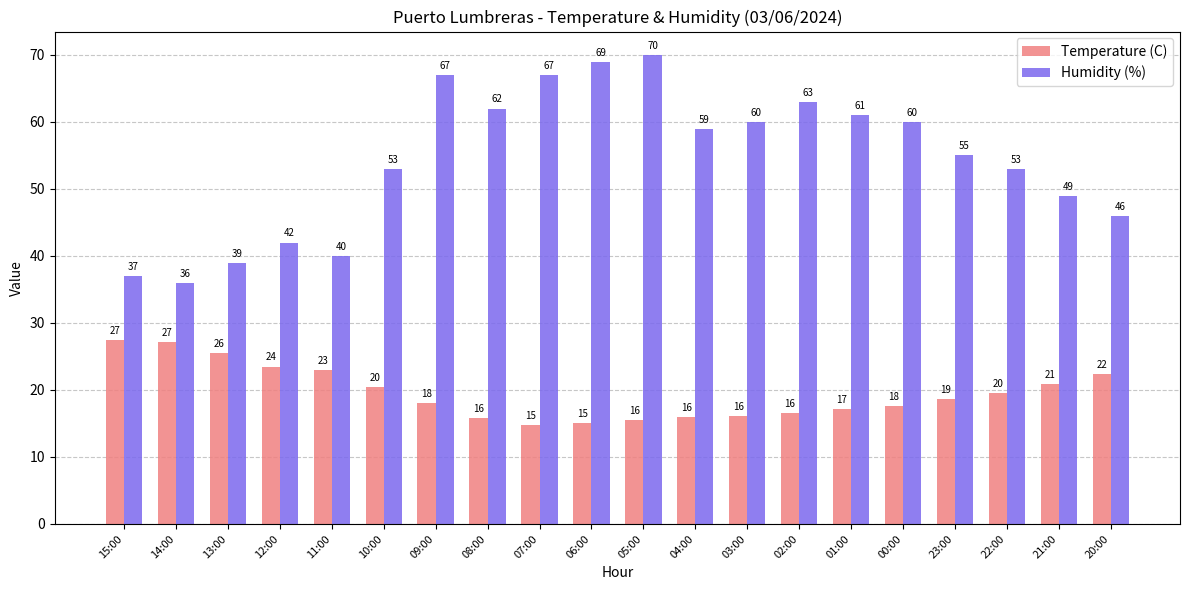

What is the label of the 5th bar from the left?

11:00